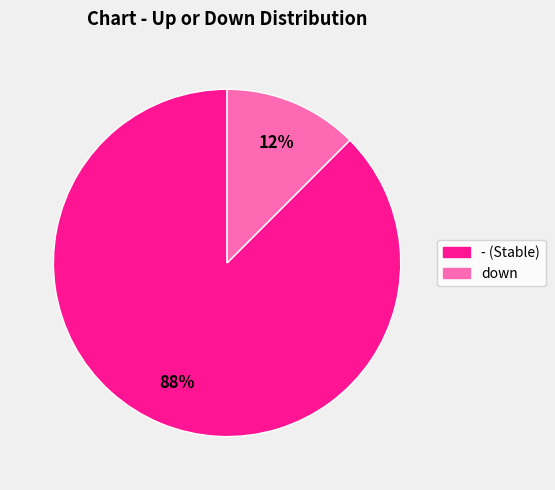

The - slice represents 88% of the pie. True or false?

True